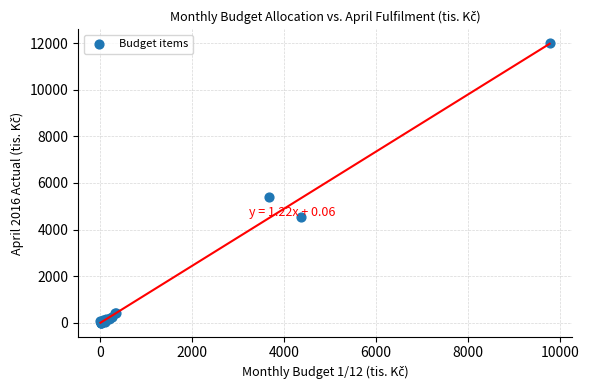

What Y value in the scatter plot is closest to 5998?

5414.9